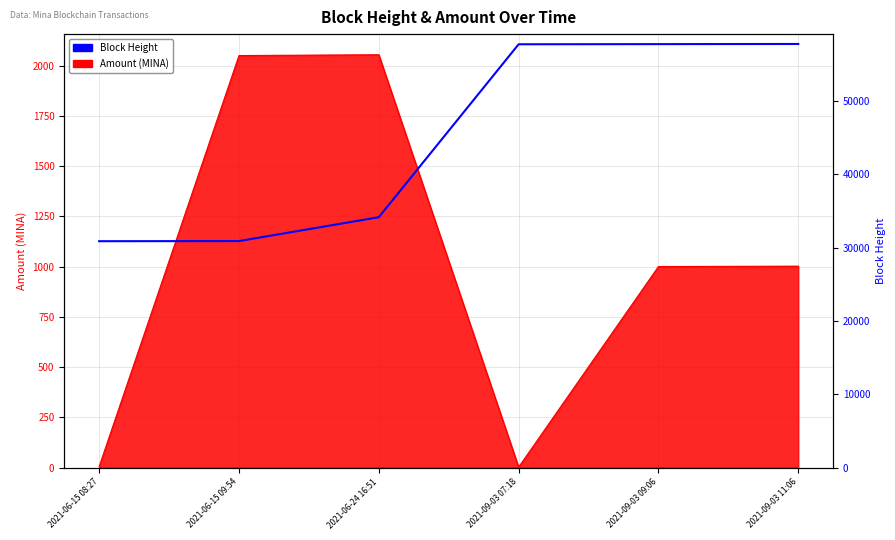

How many lines are shown in the chart?

1